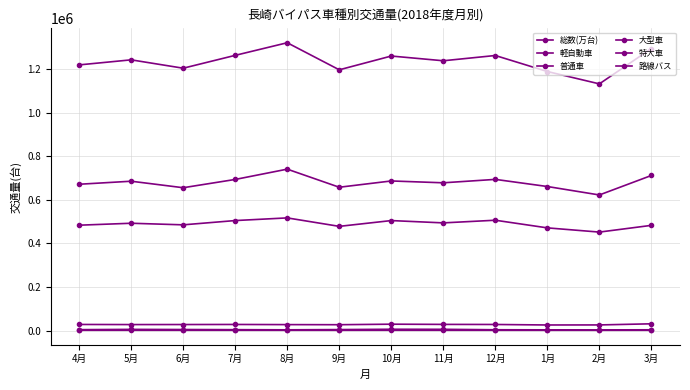

List the labels in order of 総数(万台) value, largest first.

8月, 3月, 7月, 12月, 10月, 5月, 11月, 4月, 6月, 9月, 1月, 2月